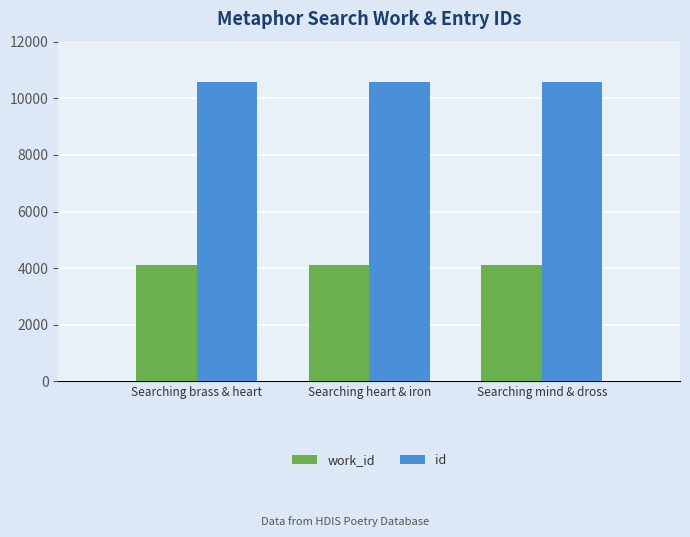

The work_id series shows 888 at Searching heart & iron. True or false?

False